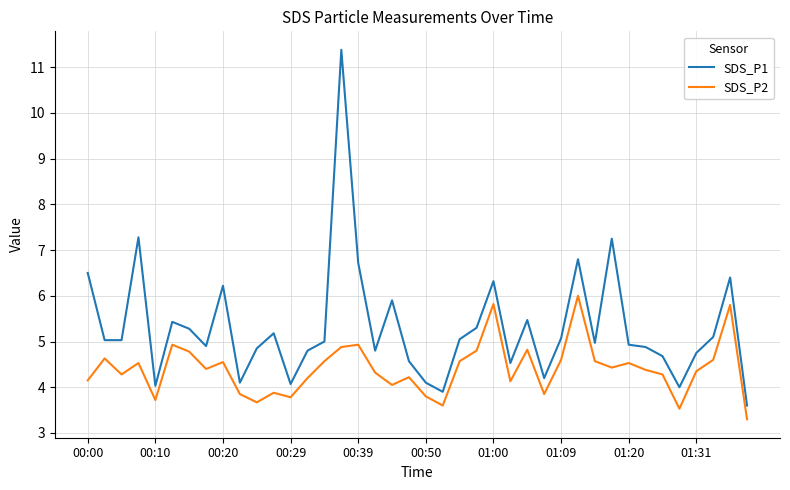

True or false: SDS_P1 and SDS_P2 cross at least once.

False